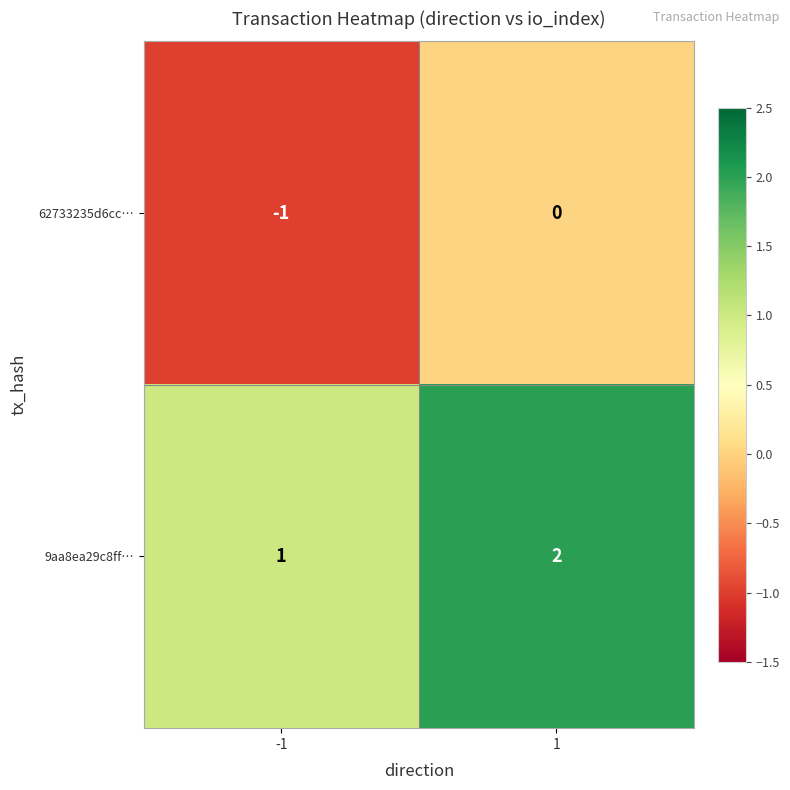

At which category is the sum across all series the highest?

1